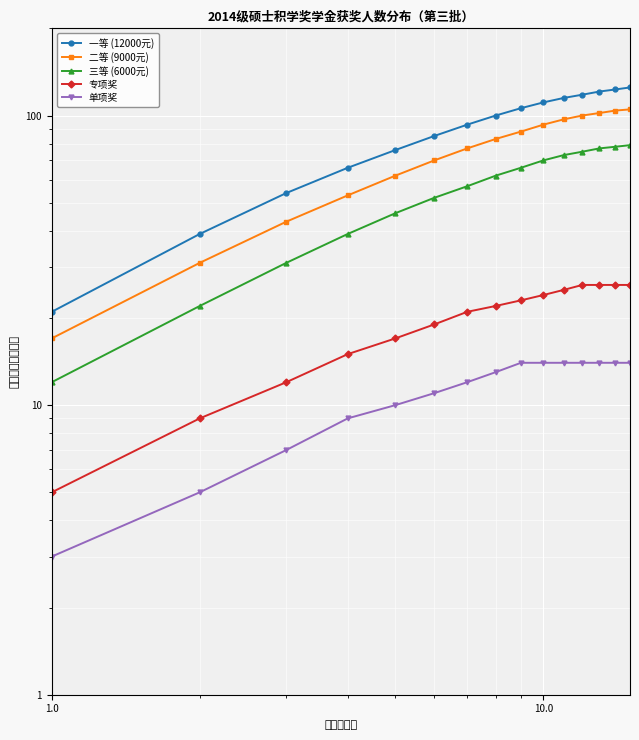

Is it true that 二等 (9000元) equals 48 at 1.0?

False